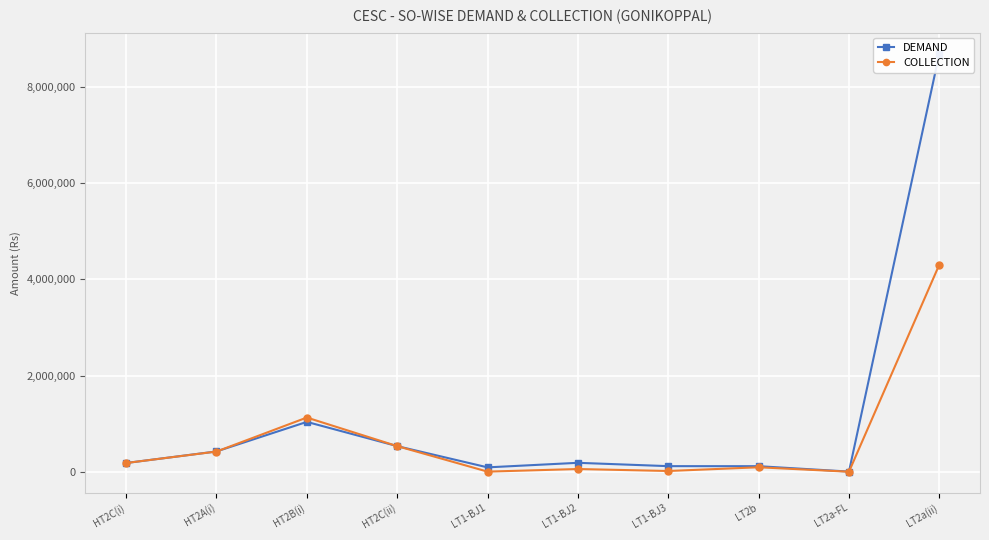

What is the greatest value displayed?

8699426.2